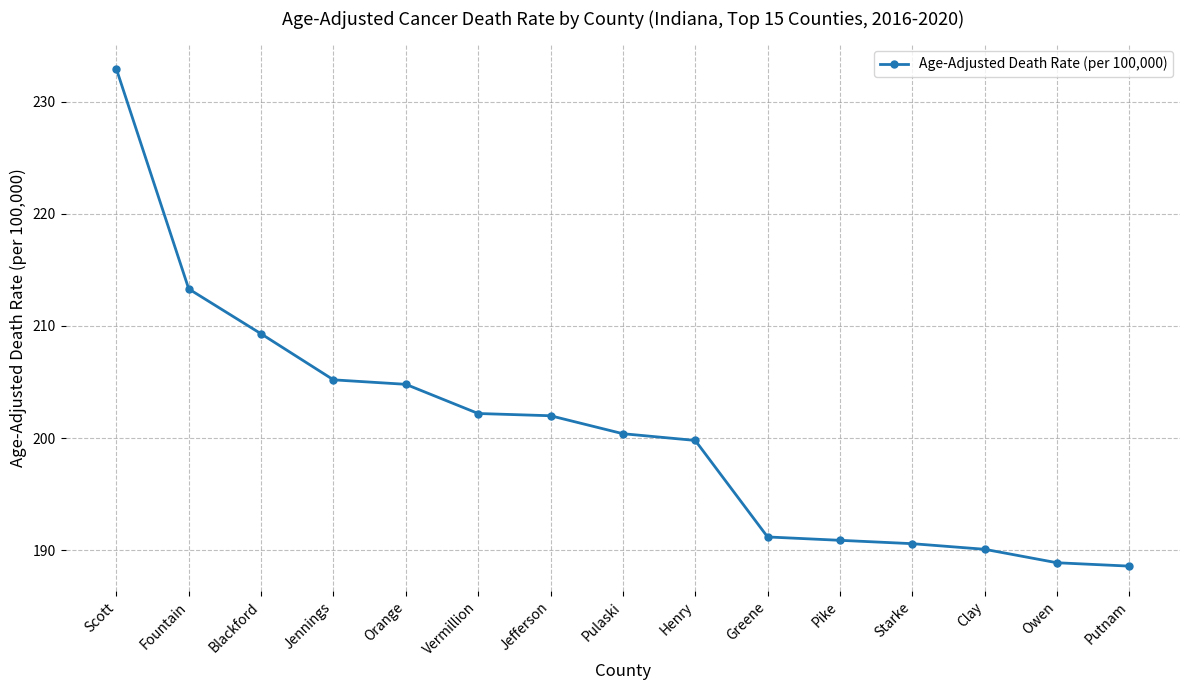

Read the value at Blackford.

209.3